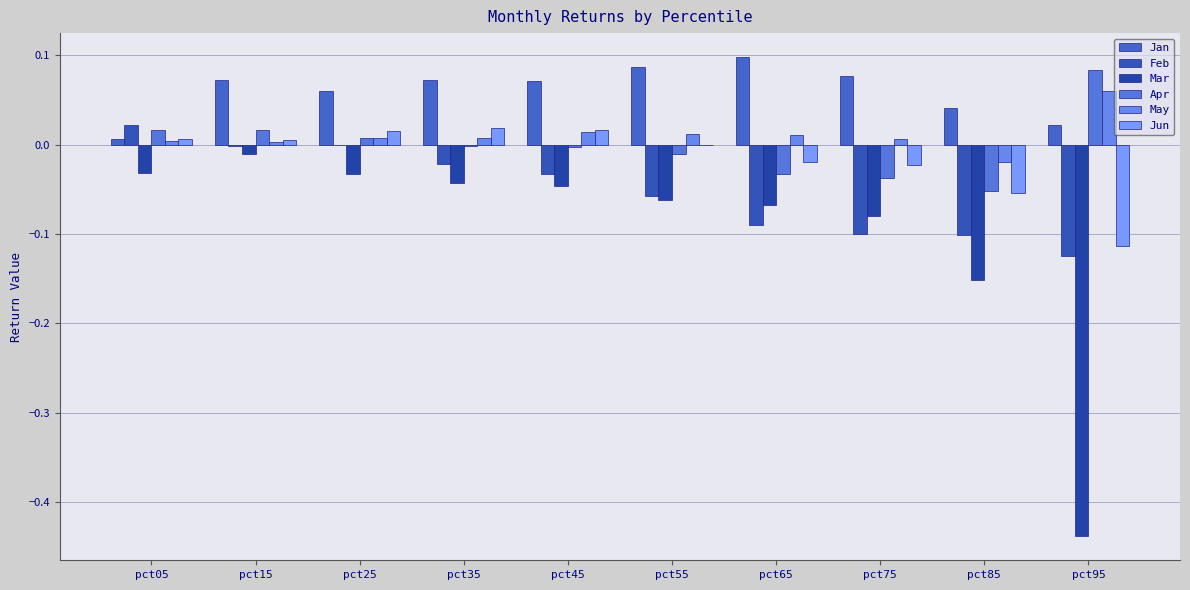

Reading left to right, transcribe all the data shown in this chart.

Jan: pct05=0.0	pct15=0.1	pct25=0.1	pct35=0.1	pct45=0.1	pct55=0.1	pct65=0.1	pct75=0.1	pct85=0.0	pct95=0.0
Feb: pct05=0.0	pct15=-0.0	pct25=-0.0	pct35=-0.0	pct45=-0.0	pct55=-0.1	pct65=-0.1	pct75=-0.1	pct85=-0.1	pct95=-0.1
Mar: pct05=-0.0	pct15=-0.0	pct25=-0.0	pct35=-0.0	pct45=-0.0	pct55=-0.1	pct65=-0.1	pct75=-0.1	pct85=-0.2	pct95=-0.4
Apr: pct05=0.0	pct15=0.0	pct25=0.0	pct35=-0.0	pct45=-0.0	pct55=-0.0	pct65=-0.0	pct75=-0.0	pct85=-0.1	pct95=0.1
May: pct05=0.0	pct15=0.0	pct25=0.0	pct35=0.0	pct45=0.0	pct55=0.0	pct65=0.0	pct75=0.0	pct85=-0.0	pct95=0.1
Jun: pct05=0.0	pct15=0.0	pct25=0.0	pct35=0.0	pct45=0.0	pct55=-0.0	pct65=-0.0	pct75=-0.0	pct85=-0.1	pct95=-0.1